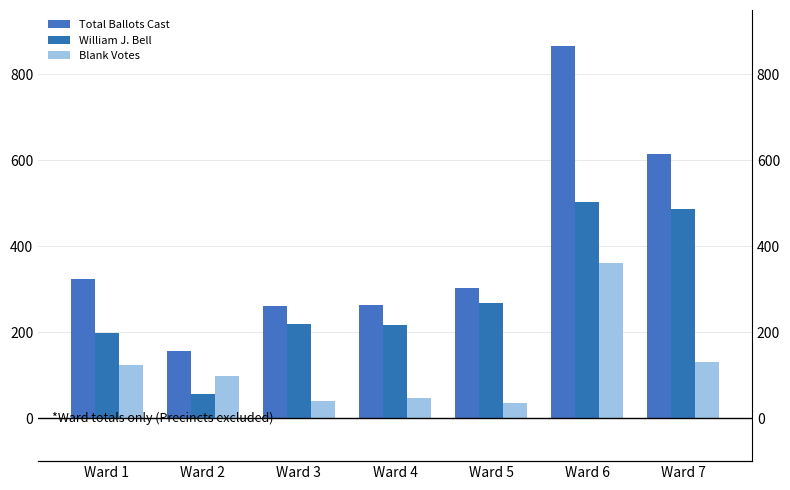

What is the value of the Blank Votes bar at the 3rd from the left?

41